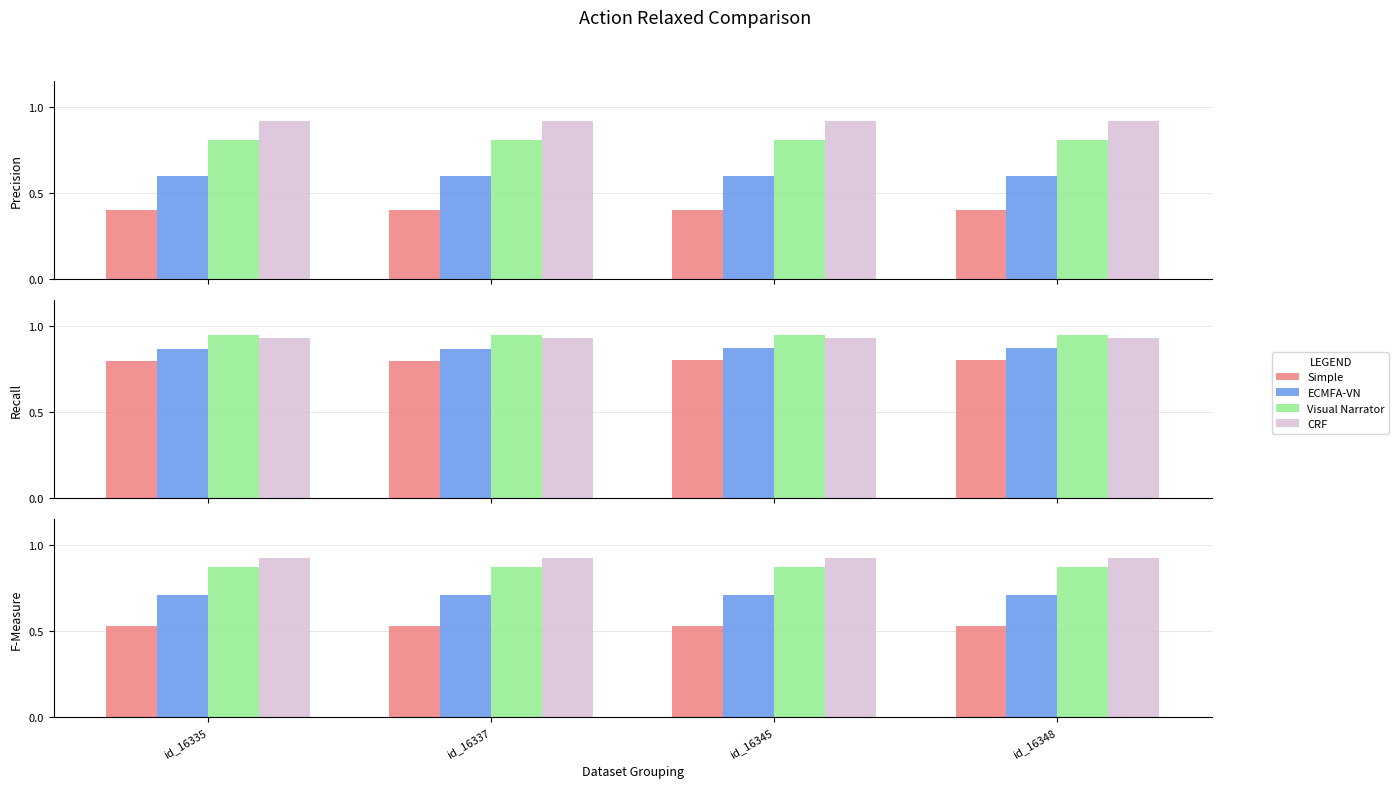

Reading left to right, transcribe all the data shown in this chart.

Simple: id_16335=0.5	id_16337=0.5	id_16345=0.5	id_16348=0.5
ECMFA-VN: id_16335=0.7	id_16337=0.7	id_16345=0.7	id_16348=0.7
Visual Narrator: id_16335=0.9	id_16337=0.9	id_16345=0.9	id_16348=0.9
CRF: id_16335=0.9	id_16337=0.9	id_16345=0.9	id_16348=0.9